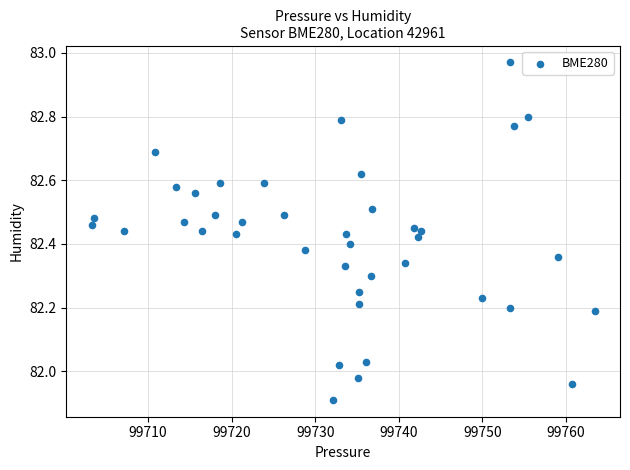

What is the range of X values (max minus min)?

60.2